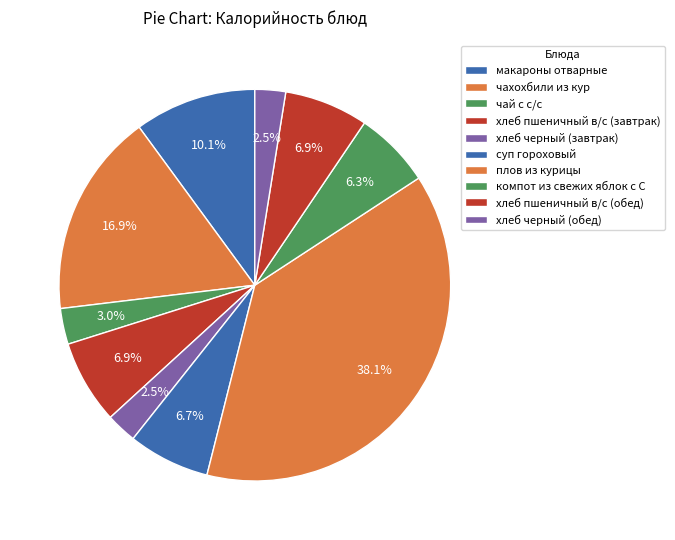

How many segments does this pie chart have?

10